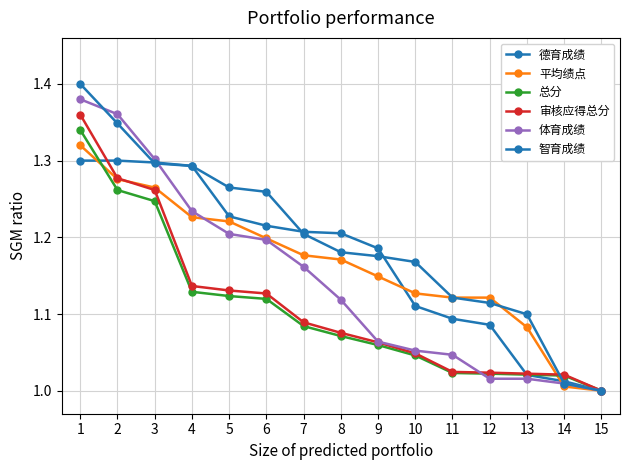

How many distinct data groups are displayed?

6